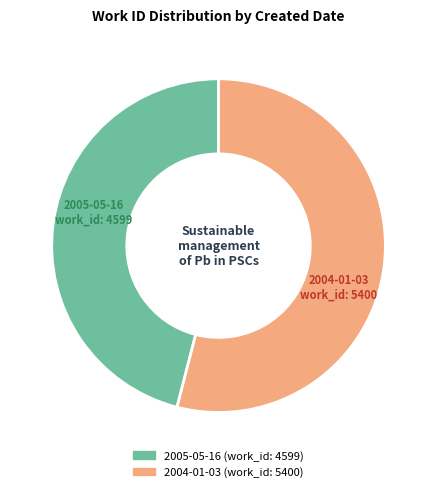

What is the largest slice in the pie chart?

2004-01-03